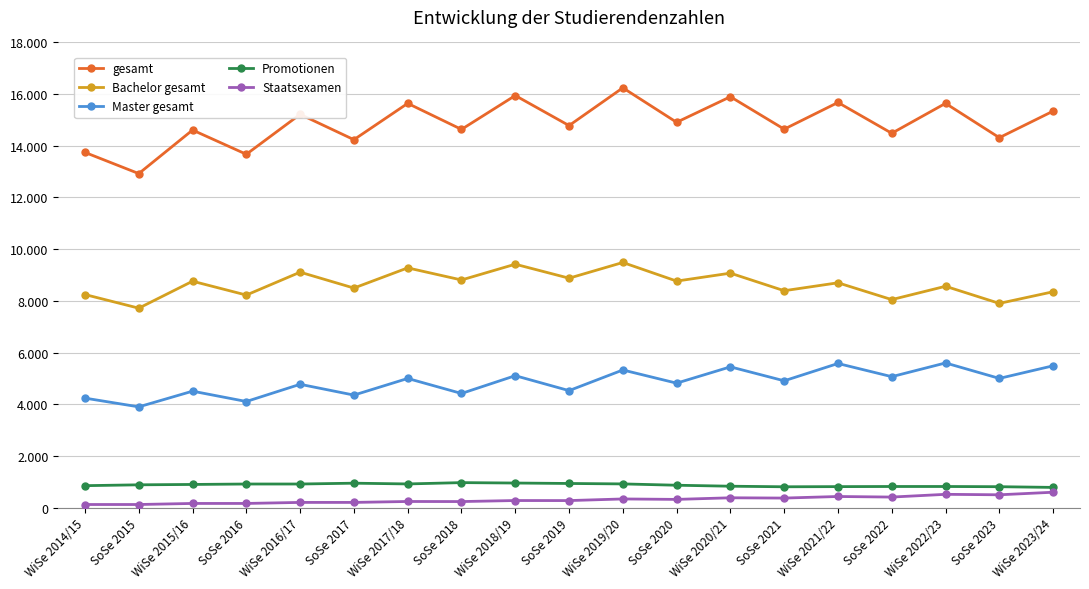

Read the gesamt value at WiSe 2014/15.

13744